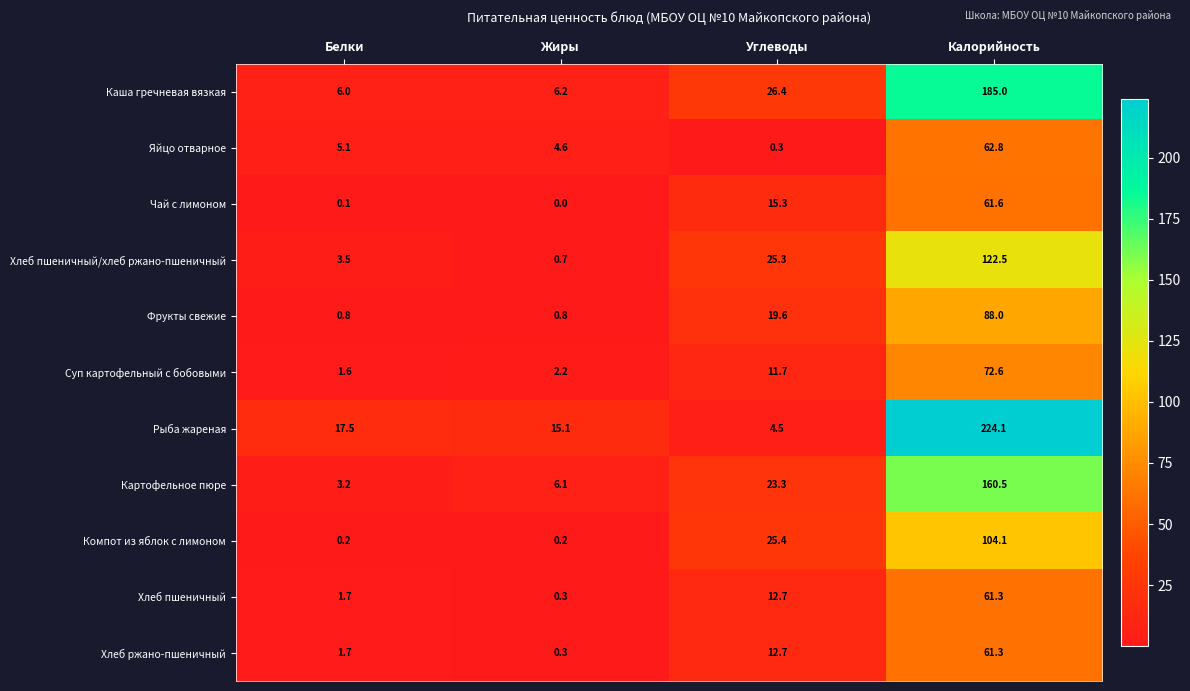

What is the sum of all Каша гречневая вязкая values?

223.6